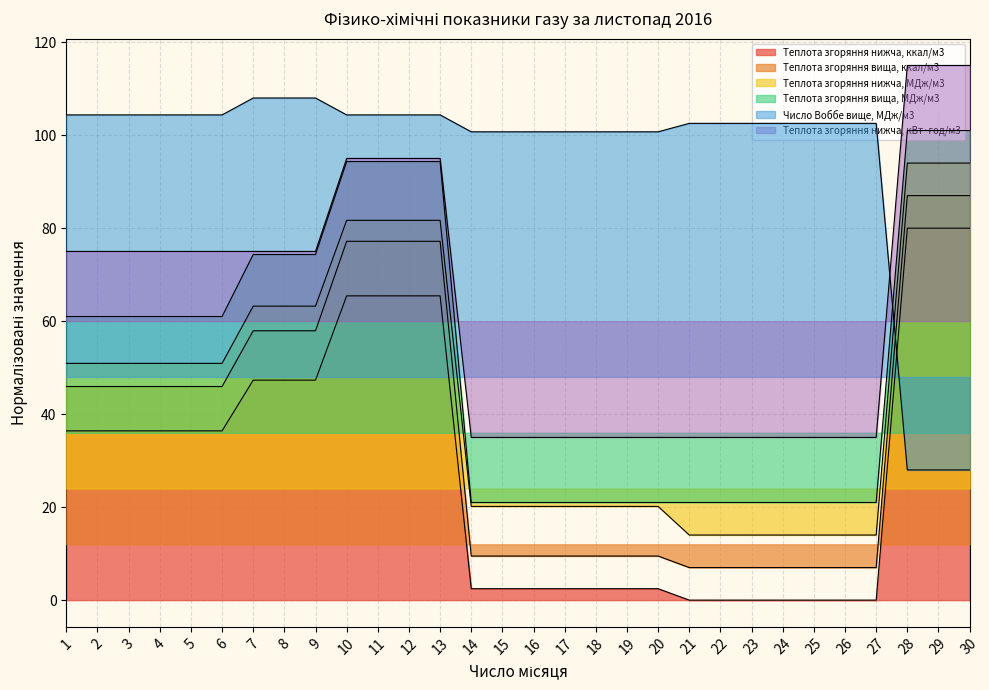

What is the difference between the Теплота згоряння нижча, ккал/м3 values at 21 and 1?

36.4